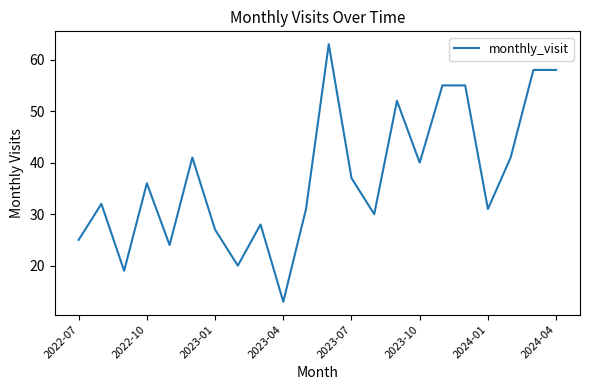

What is the difference between the maximum and minimum values?

50